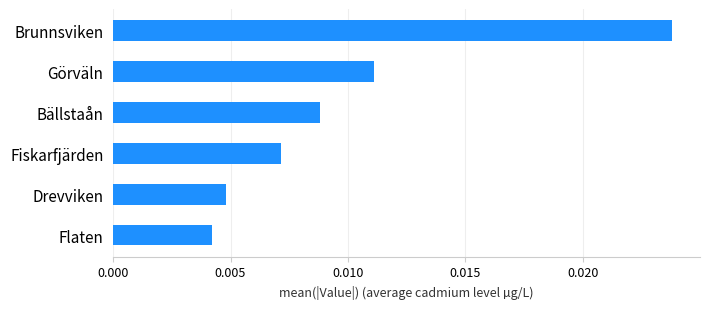

List the labels in order of value, largest first.

Brunnsviken, Görväln, Bällstaån, Fiskarfjärden, Drevviken, Flaten